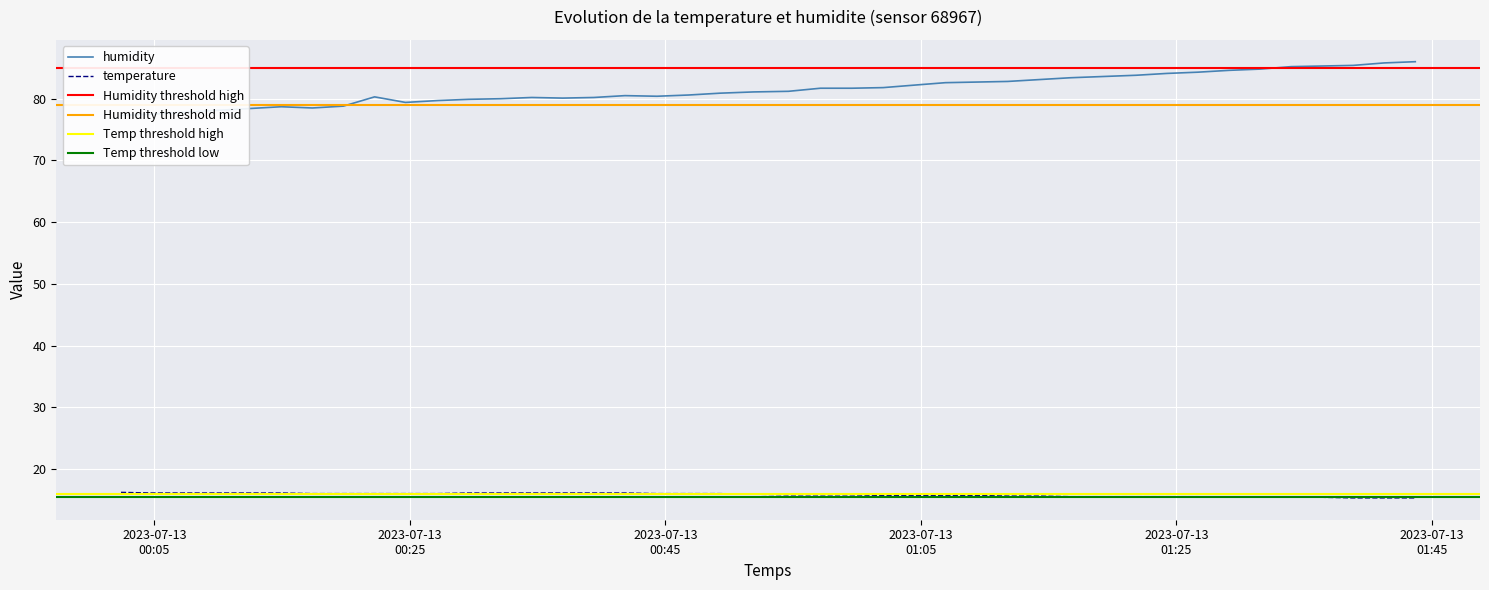

True or false: temperature has more than 0 points higher than both neighbors.

False